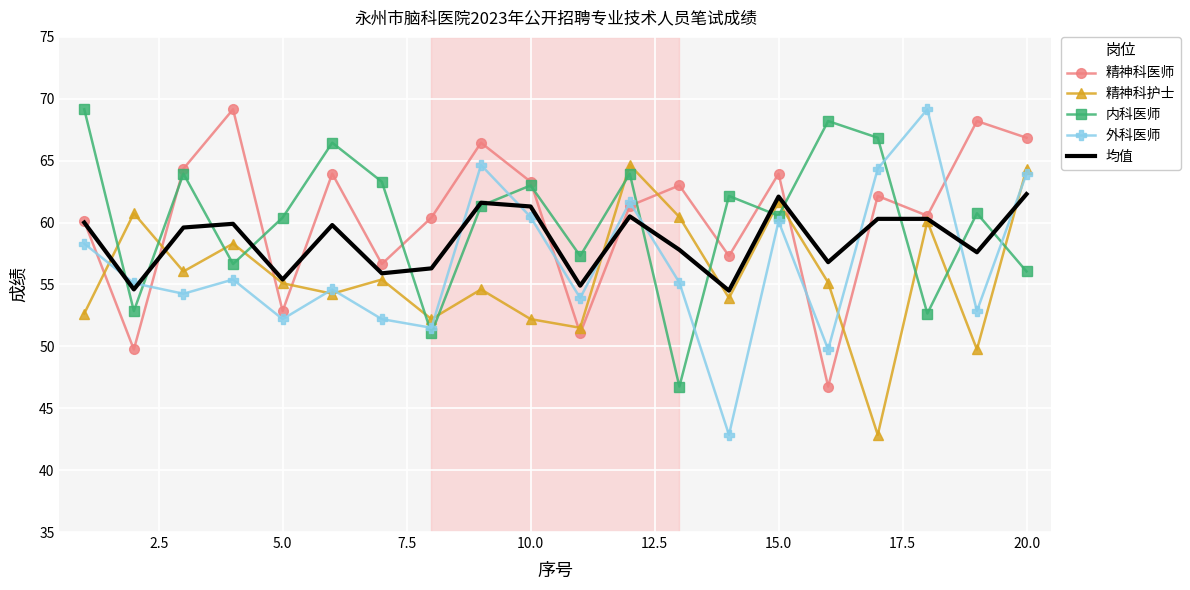

What is the average value of the 精神科医师 series?

60.4